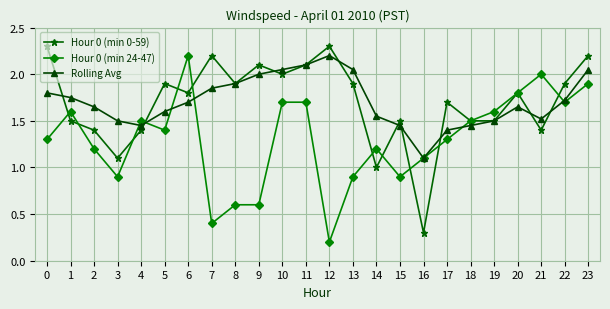

Is the value of Rolling Avg at 12 greater than the value of Hour 0 (min 24-47) at 2?

Yes